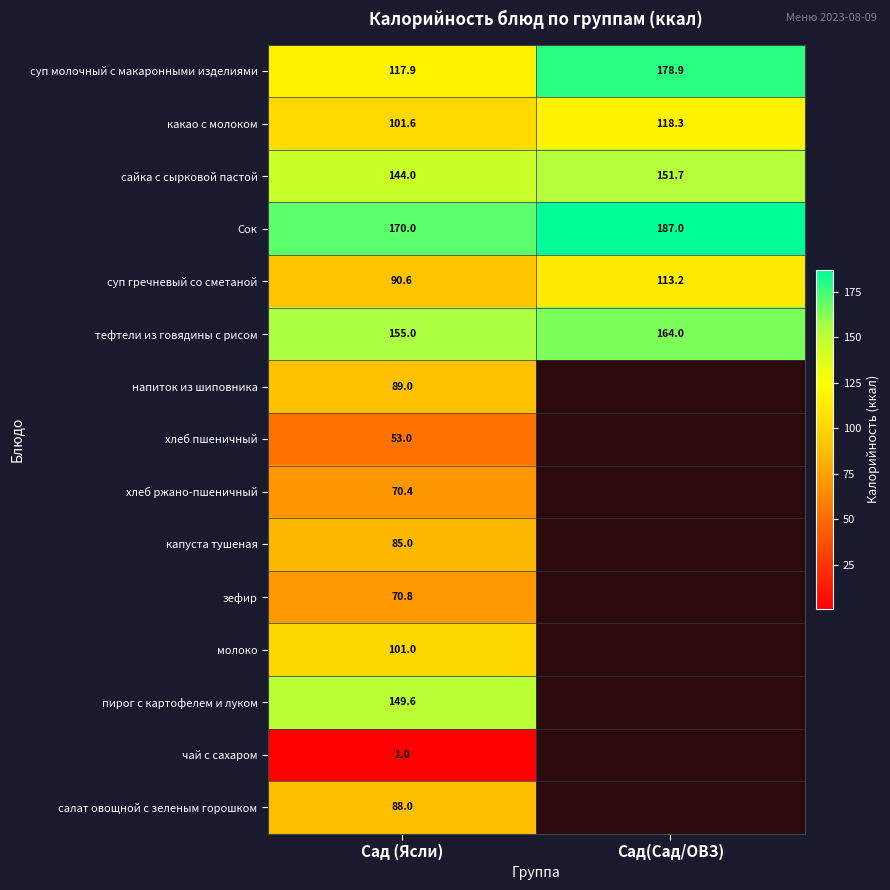

True or false: хлеб пшеничный has a value of 53.0 at Сад (Ясли).

True